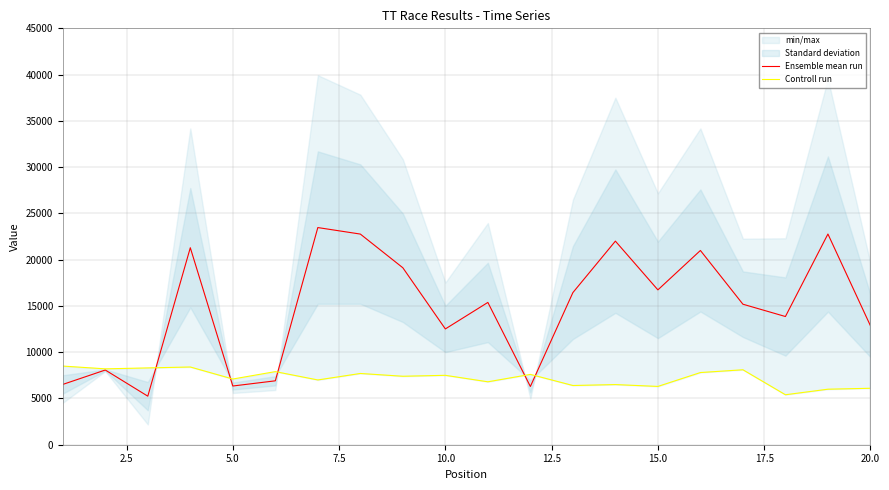

How many lines are shown in the chart?

2